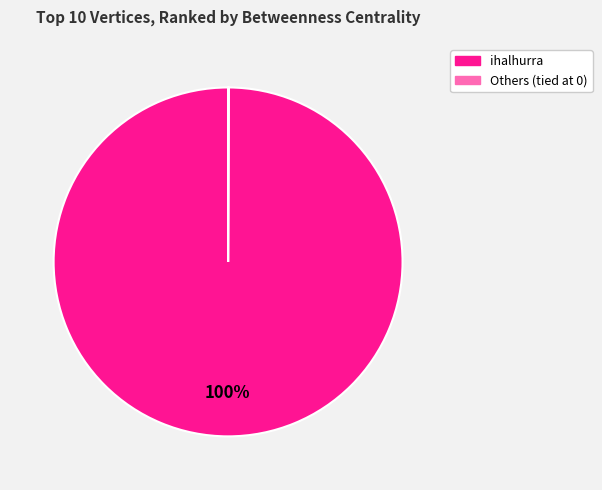

Which category has the biggest portion of the pie?

ihalhurra